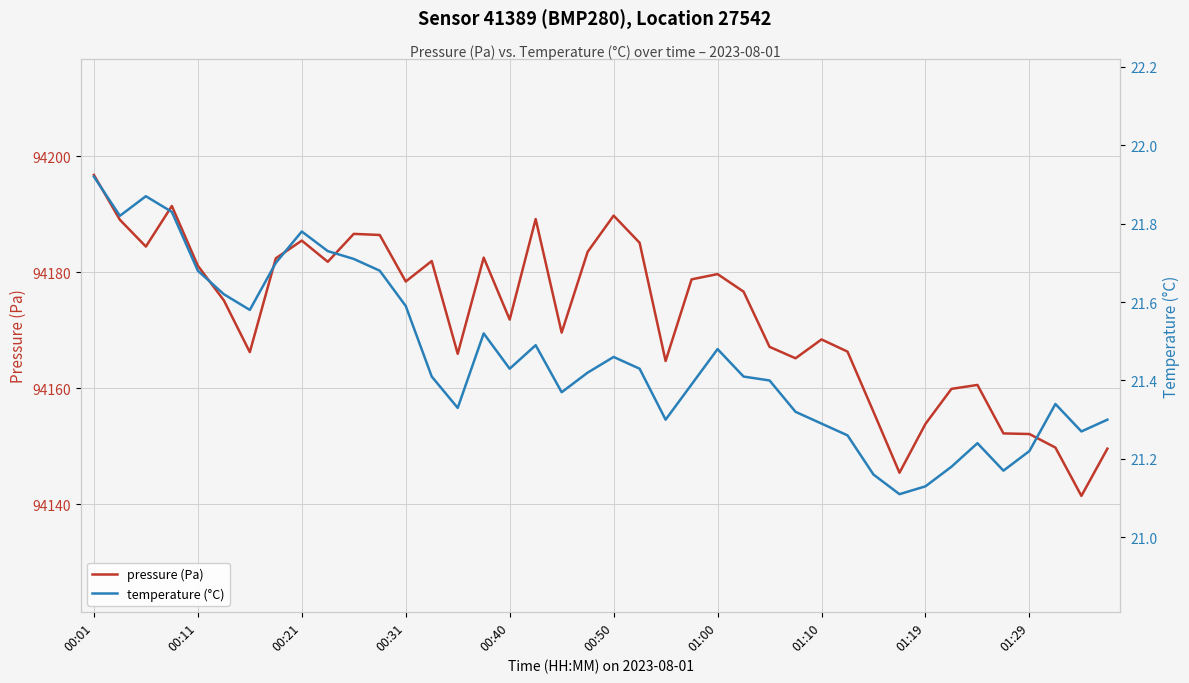

How many categories are shown in the chart?

40